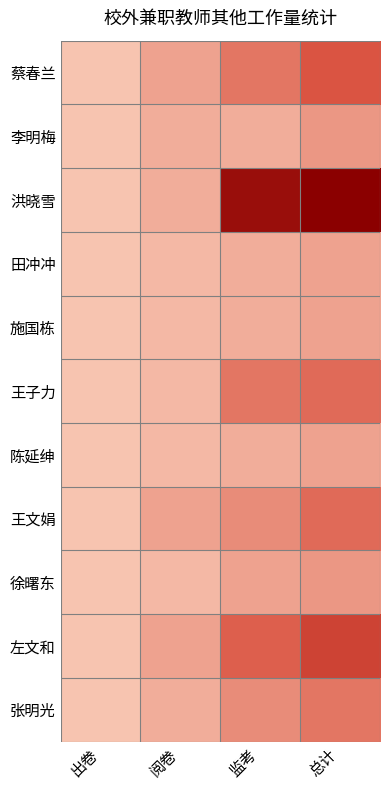

At 总计, list the series in order from smallest to largest.

田冲冲, 施国栋, 陈延绅, 李明梅, 徐曙东, 张明光, 王子力, 王文娟, 蔡春兰, 左文和, 洪晓雪